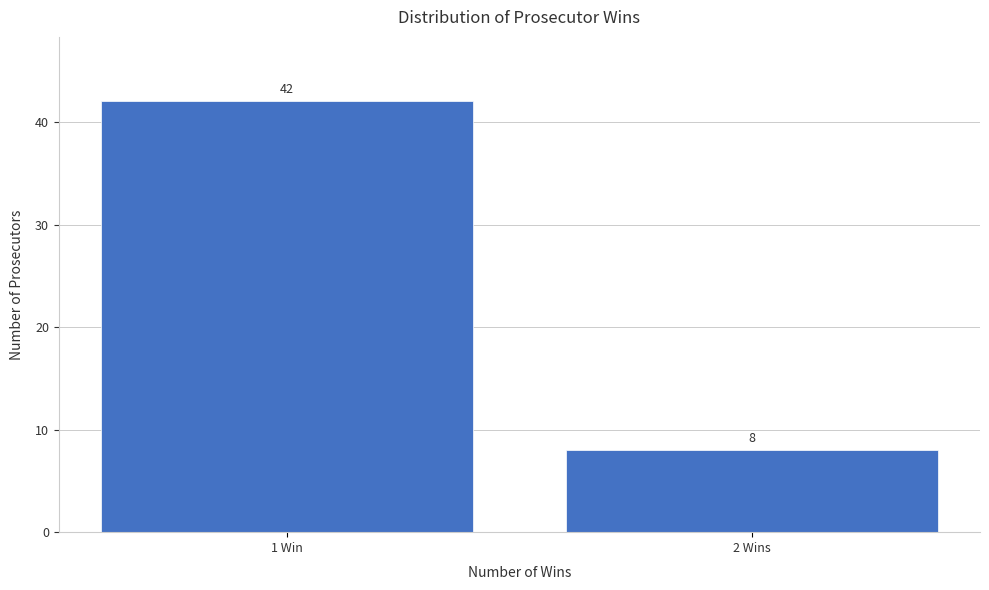

Reading left to right, list all the values displayed in this chart.

42	8